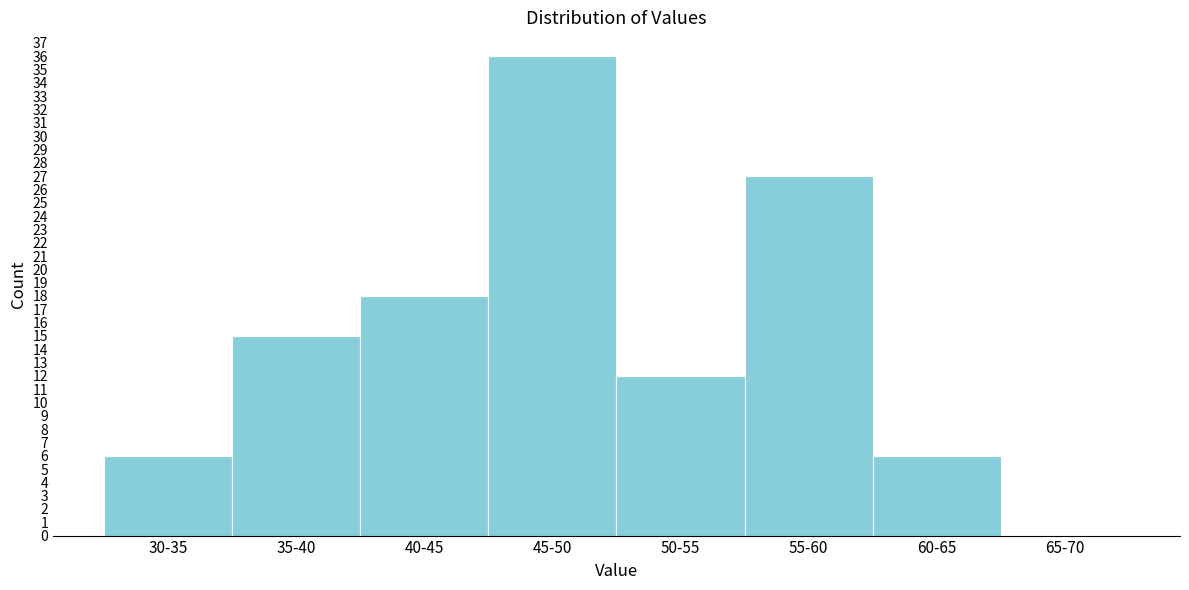

Reading right to left, list all the values displayed in this chart.

65-70=0	60-65=6	55-60=27	50-55=12	45-50=36	40-45=18	35-40=15	30-35=6